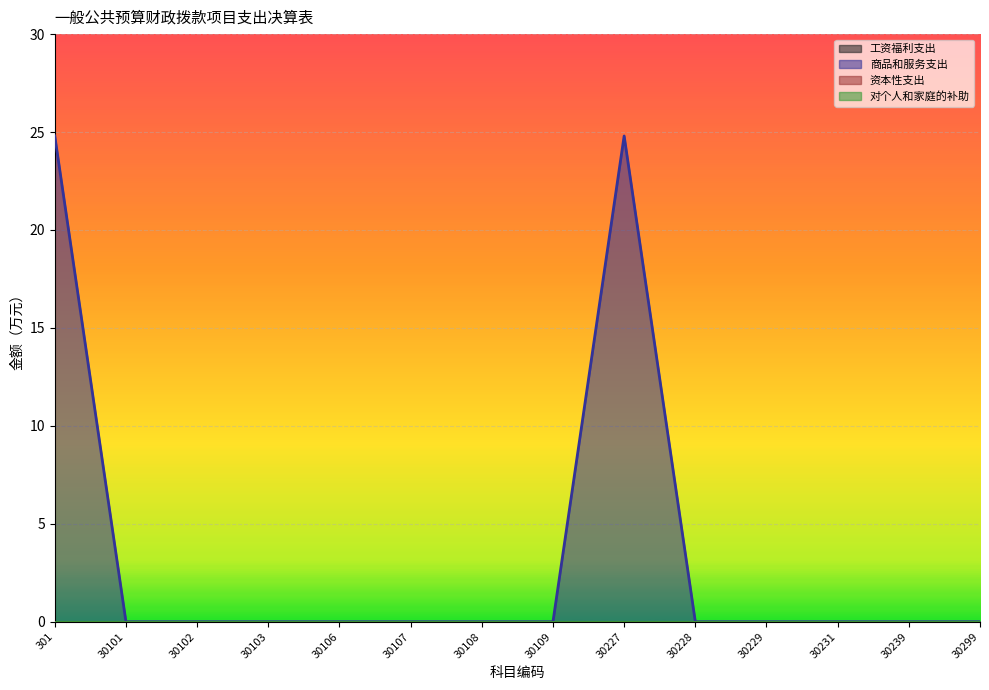

Is the value of 资本性支出 at 30107 greater than the value of 商品和服务支出 at 30107?

No